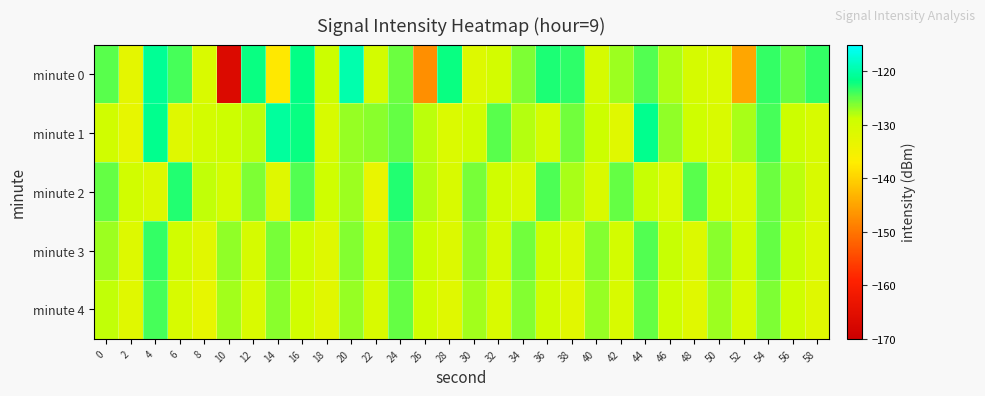

What is the difference between the highest and lowest values at 32?

6.2